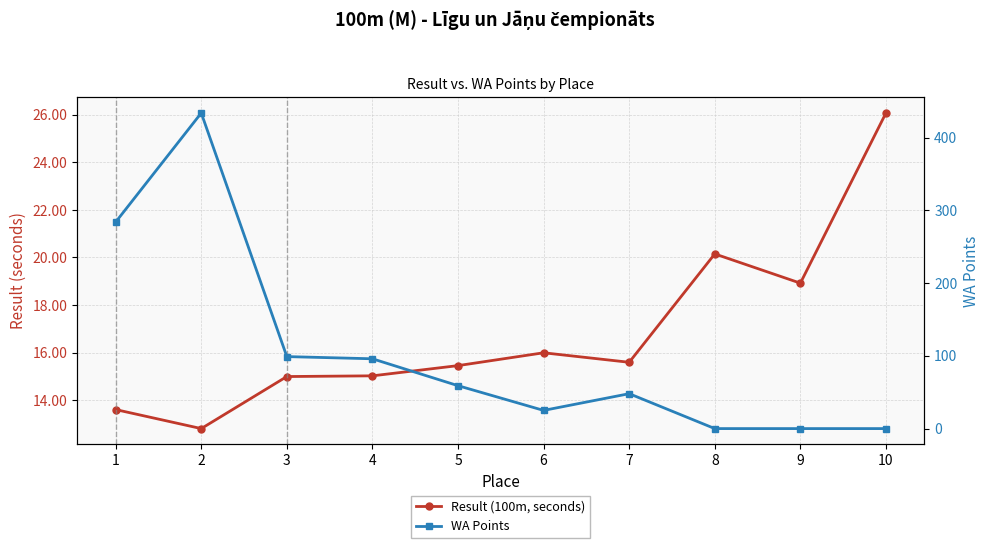

Between 5 and 3, which is larger?

5